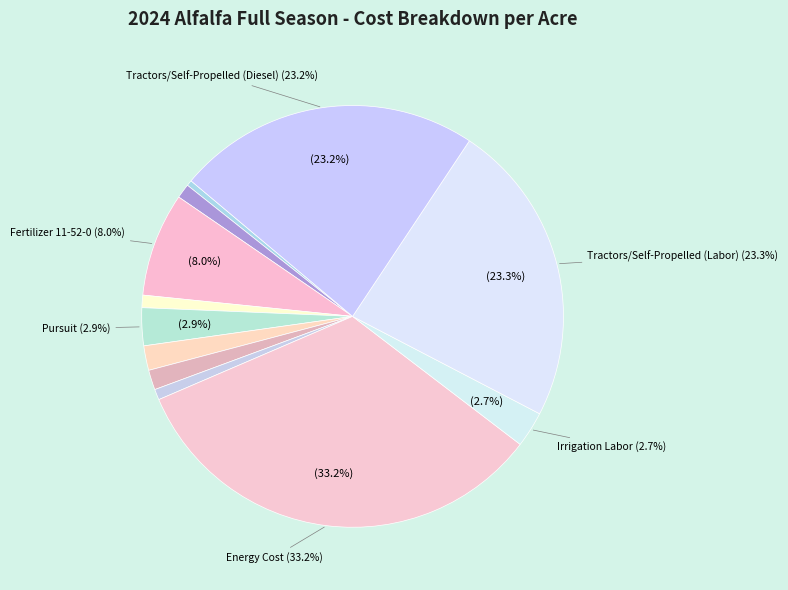

Count the number of slices in the pie.

12